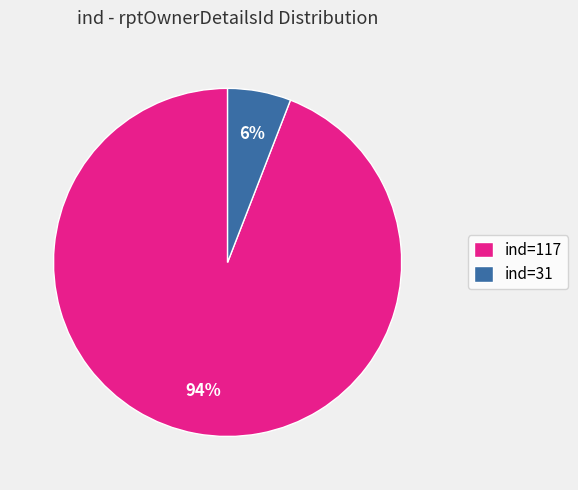

To the nearest percent, what percentage of the pie is ind=31?

6%